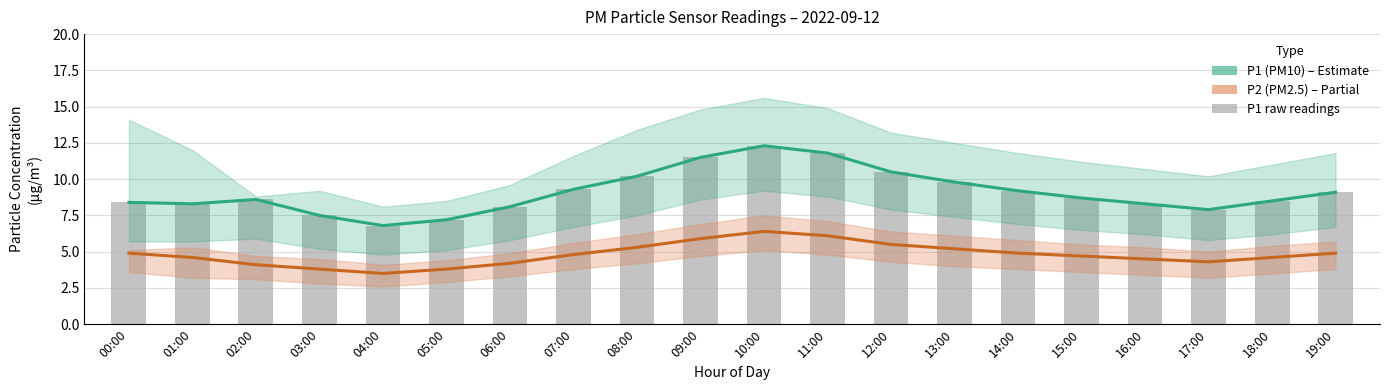

Where does the P2 (PM2.5) series first go above 4?

00:00